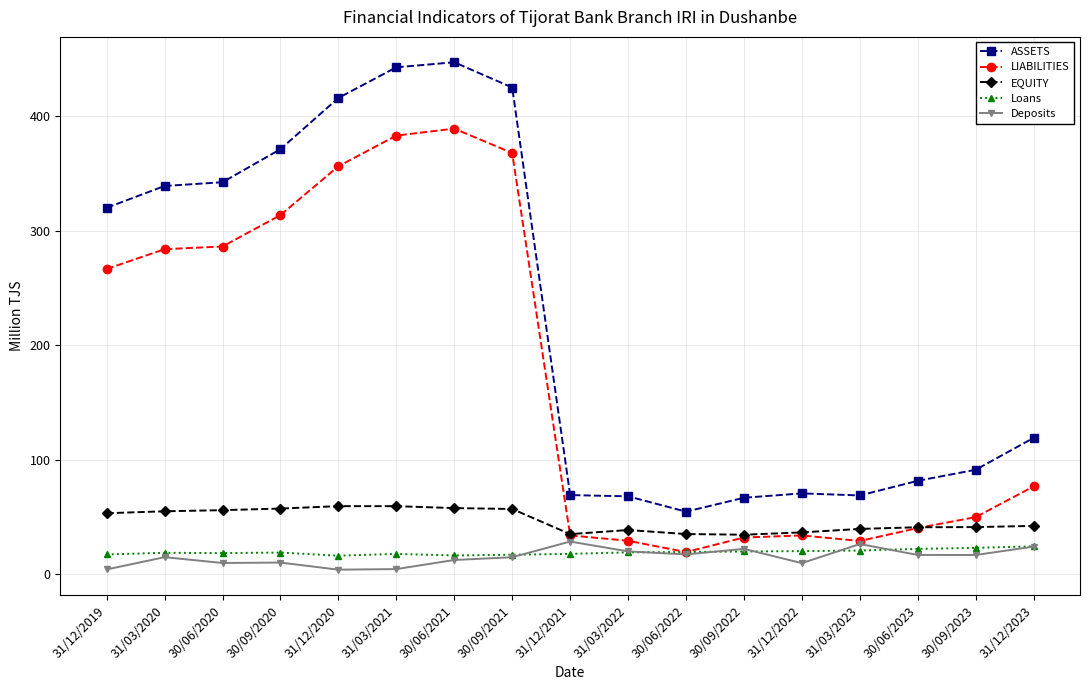

What is the maximum value for Loans?

24.6